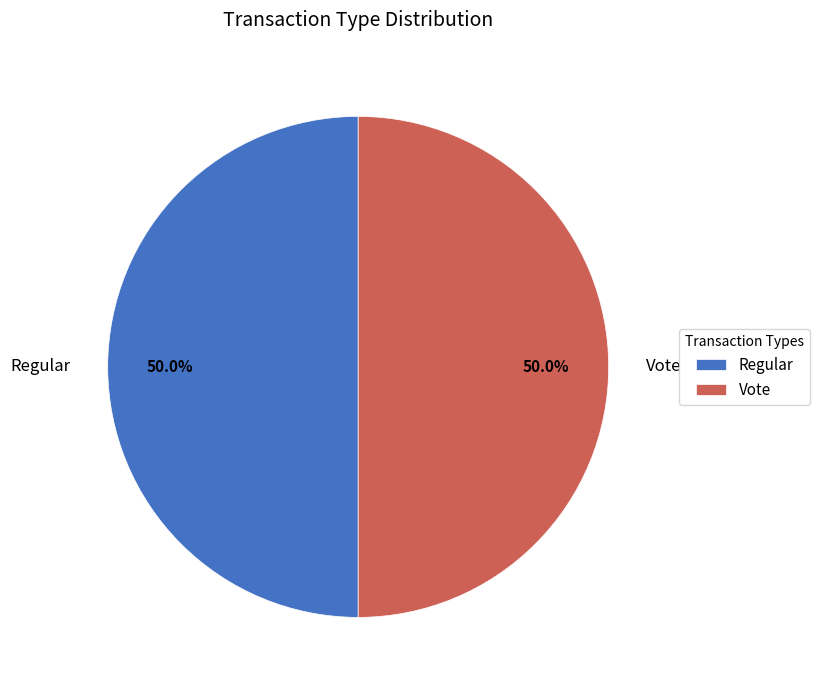

What is the ratio of the value at Regular to the value at Vote?

1.0